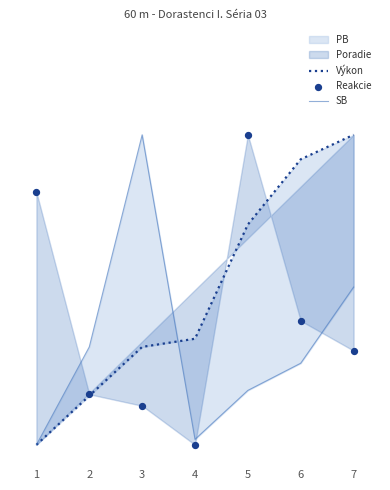

Which series has the largest total across all categories?

Výkon